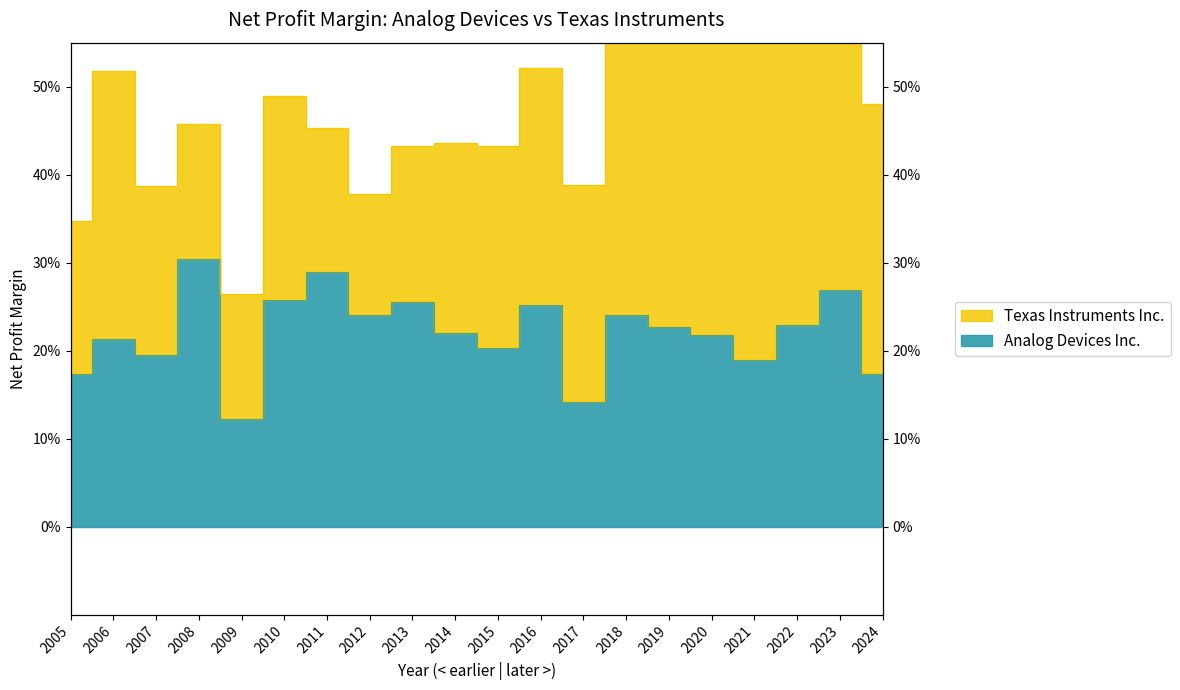

Rank the categories by value from lowest to highest.

2009, 2017, 2024, 2005, 2021, 2007, 2015, 2006, 2020, 2014, 2019, 2022, 2012, 2018, 2016, 2013, 2010, 2023, 2011, 2008